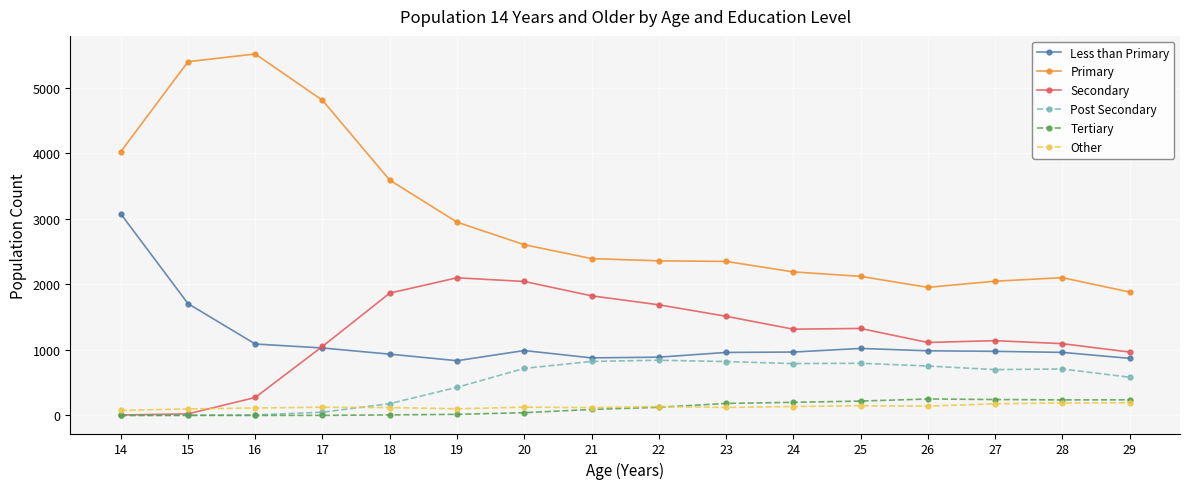

What is the spread (max minus min) of values at 20?

2563